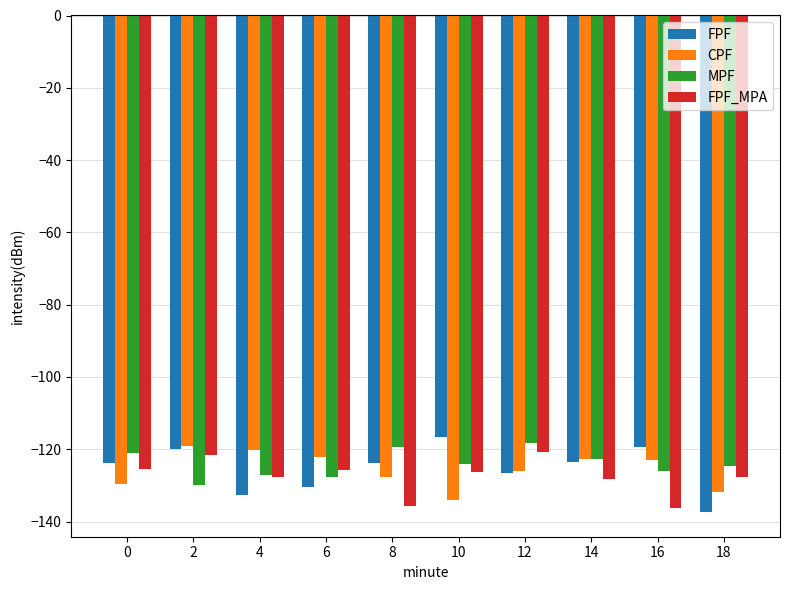

What is the total value across all series at 0?

-500.1